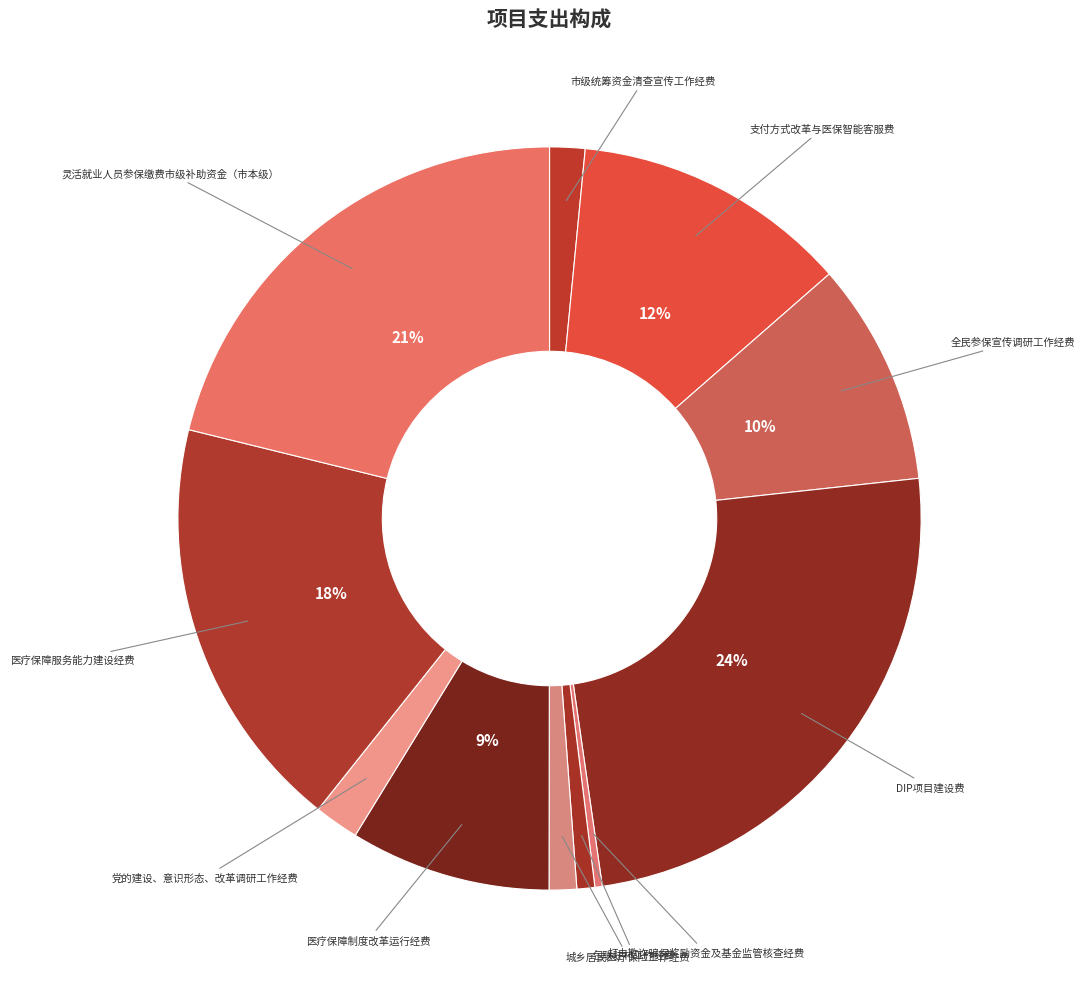

To the nearest percent, what is the average slice percentage?

9%